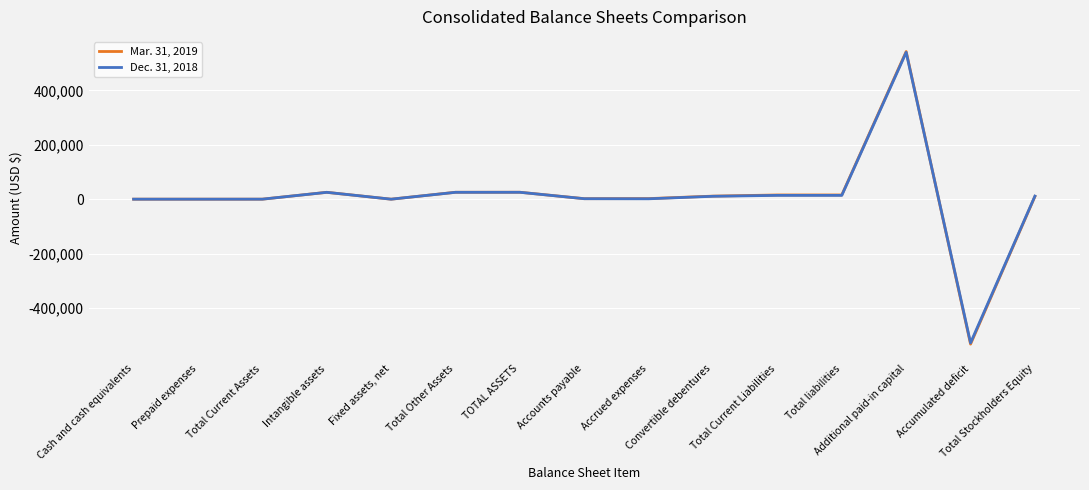

What is the maximum value shown in the chart?

543327